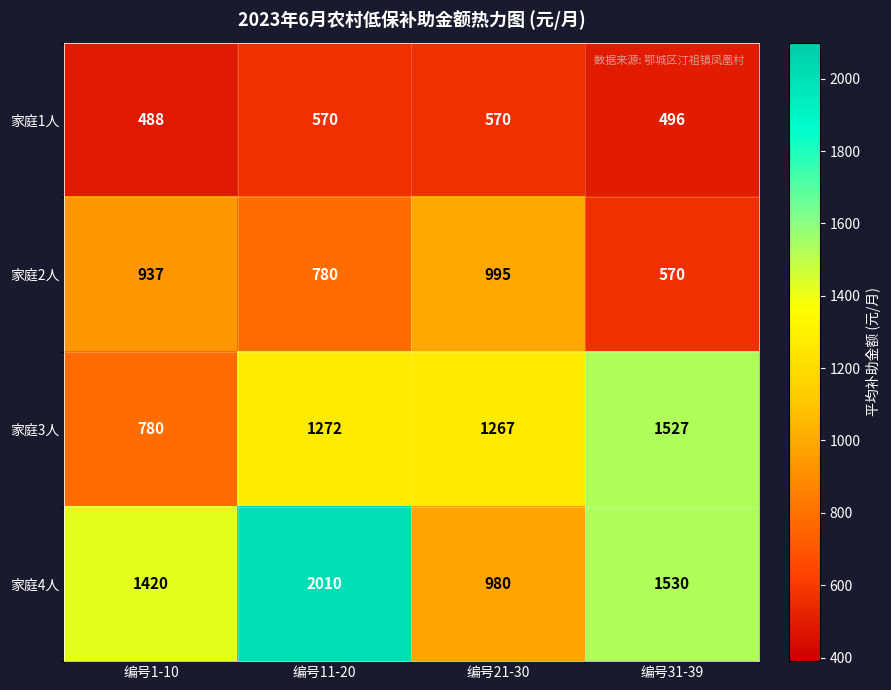

The value of 家庭2人 at 编号11-20 is 1304. True or false?

False